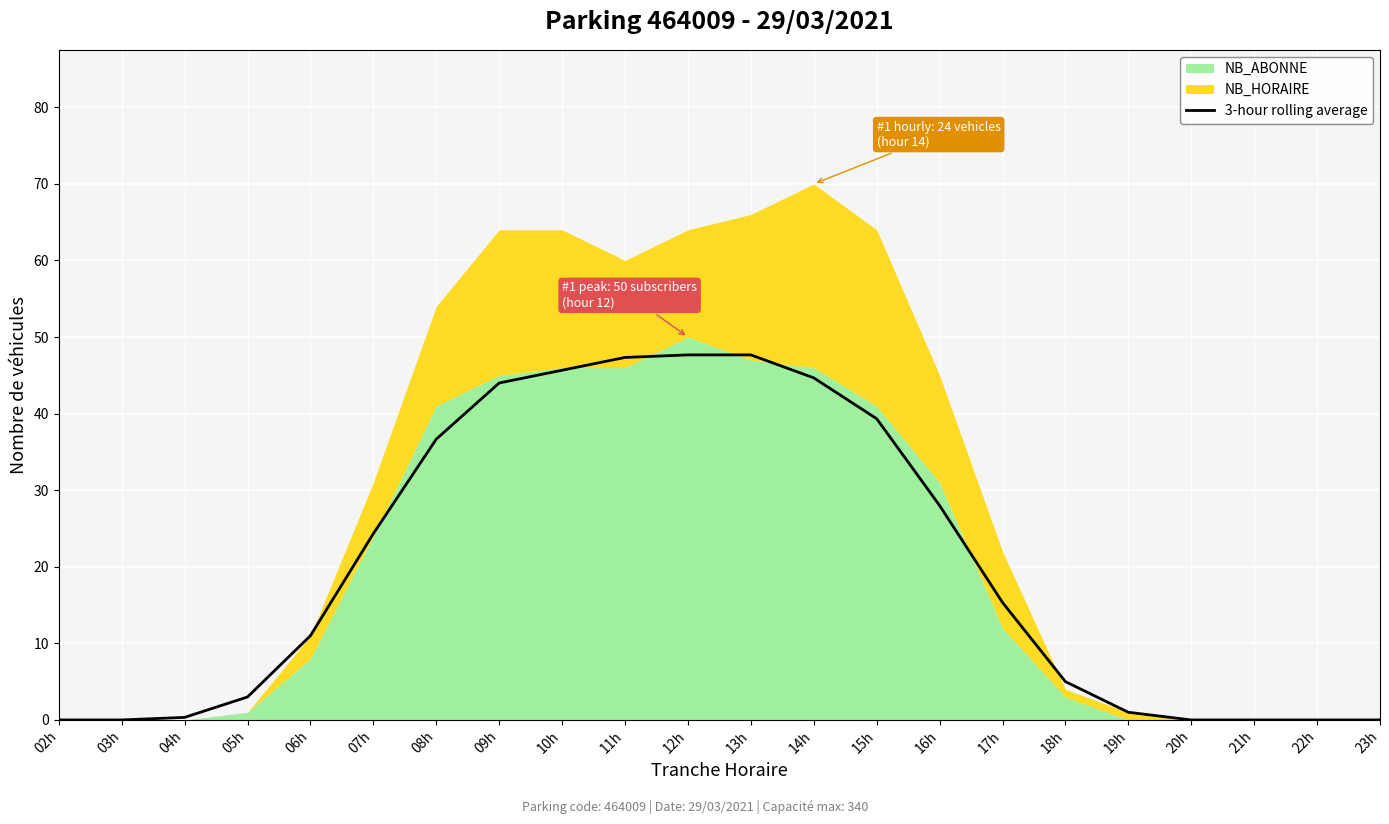

Where is the data nearest to the value 23?

07h